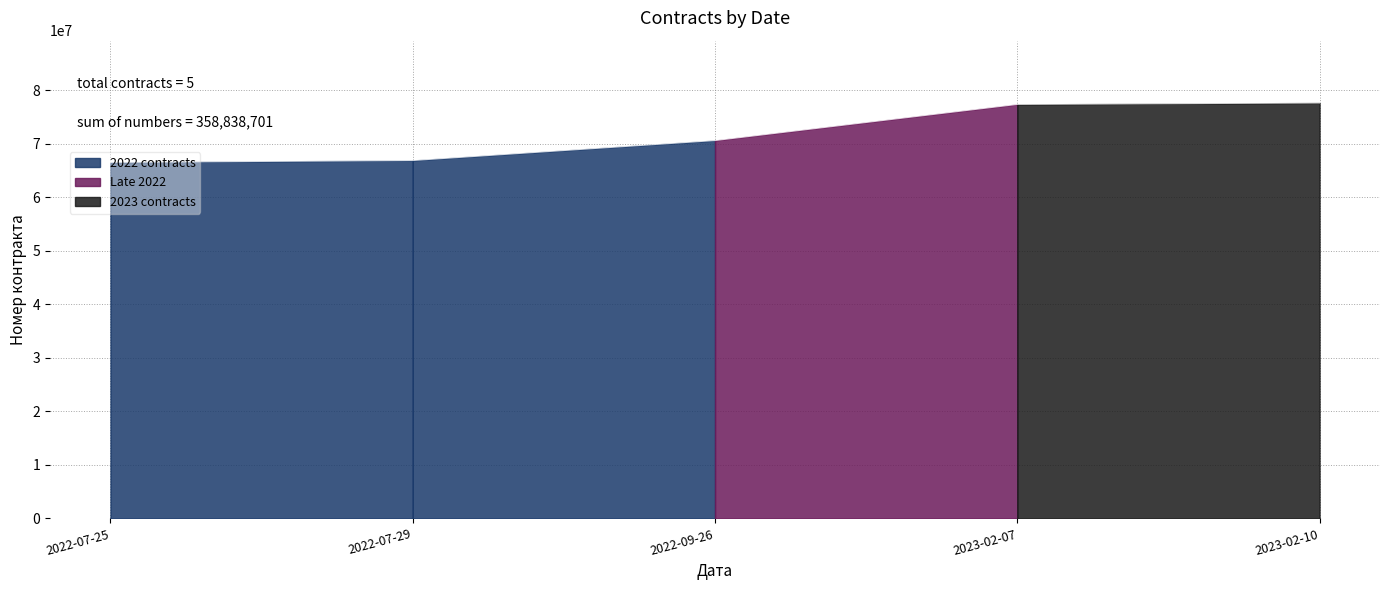

Read the value at 2022-07-29, to the nearest 100.

66847800